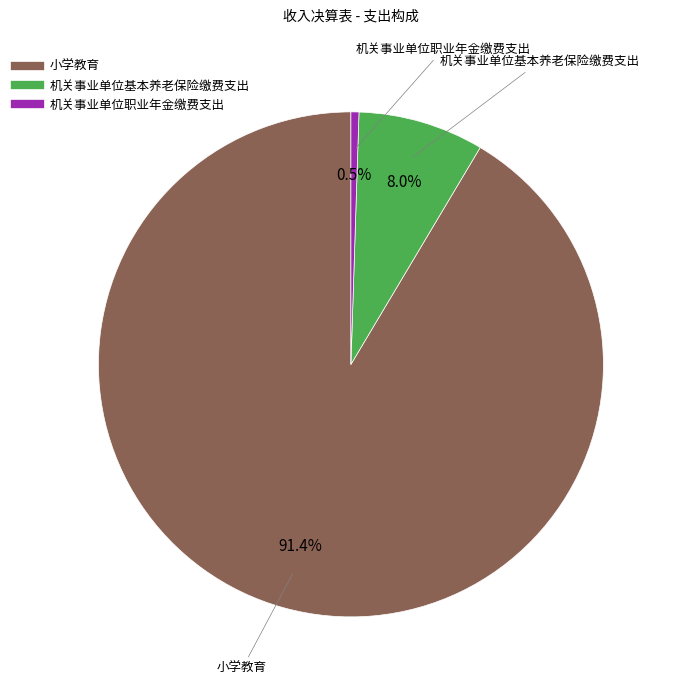

To the nearest percent, what is the average slice percentage?

33%